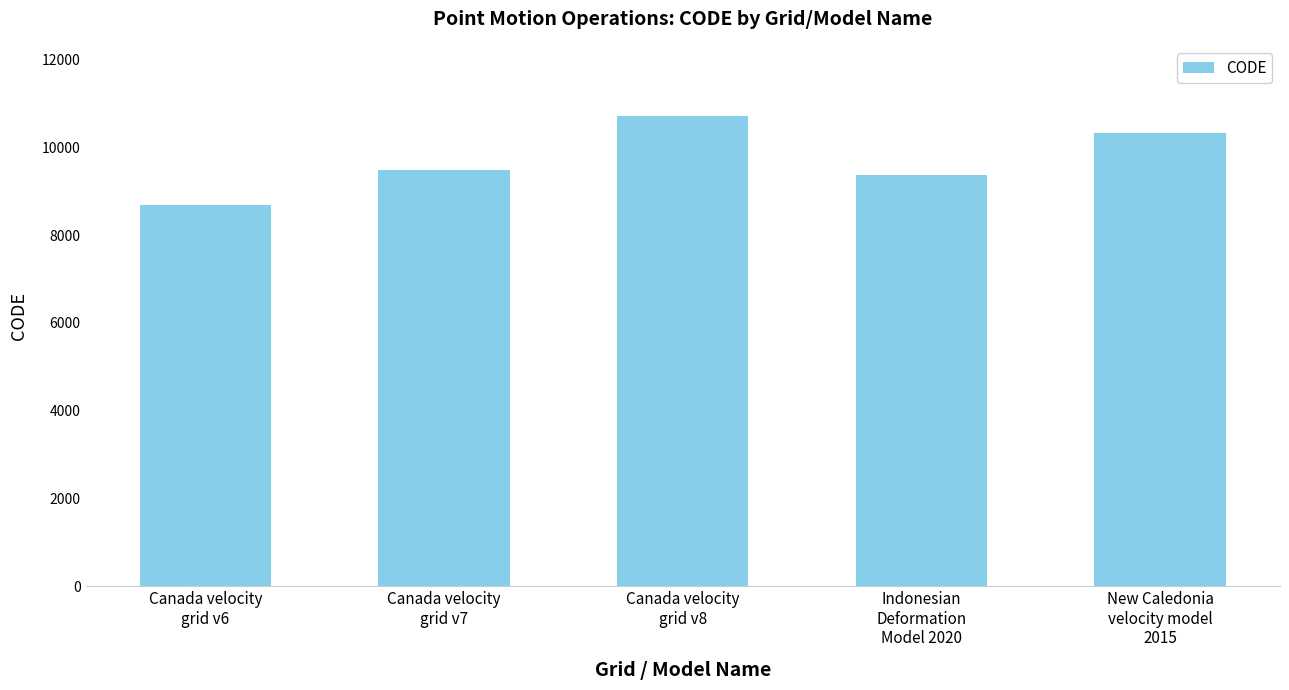

What is the average value?

9713